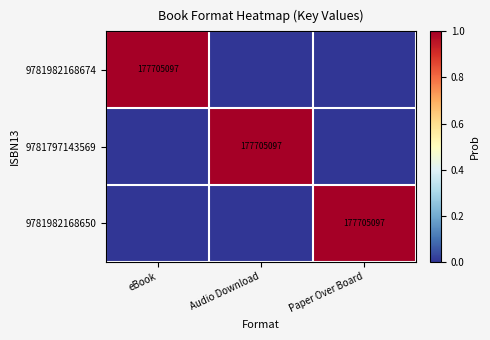

Is it true that 9781797143569 equals 177705097 at Audio Download?

True